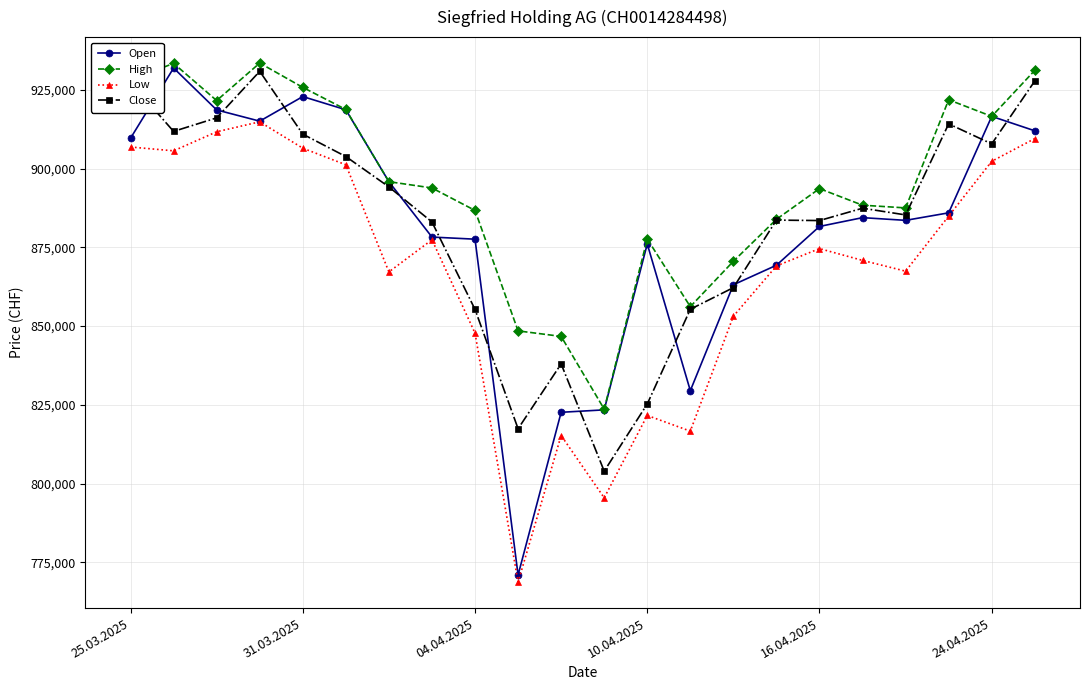

Which series has the widest spread of values?

Open